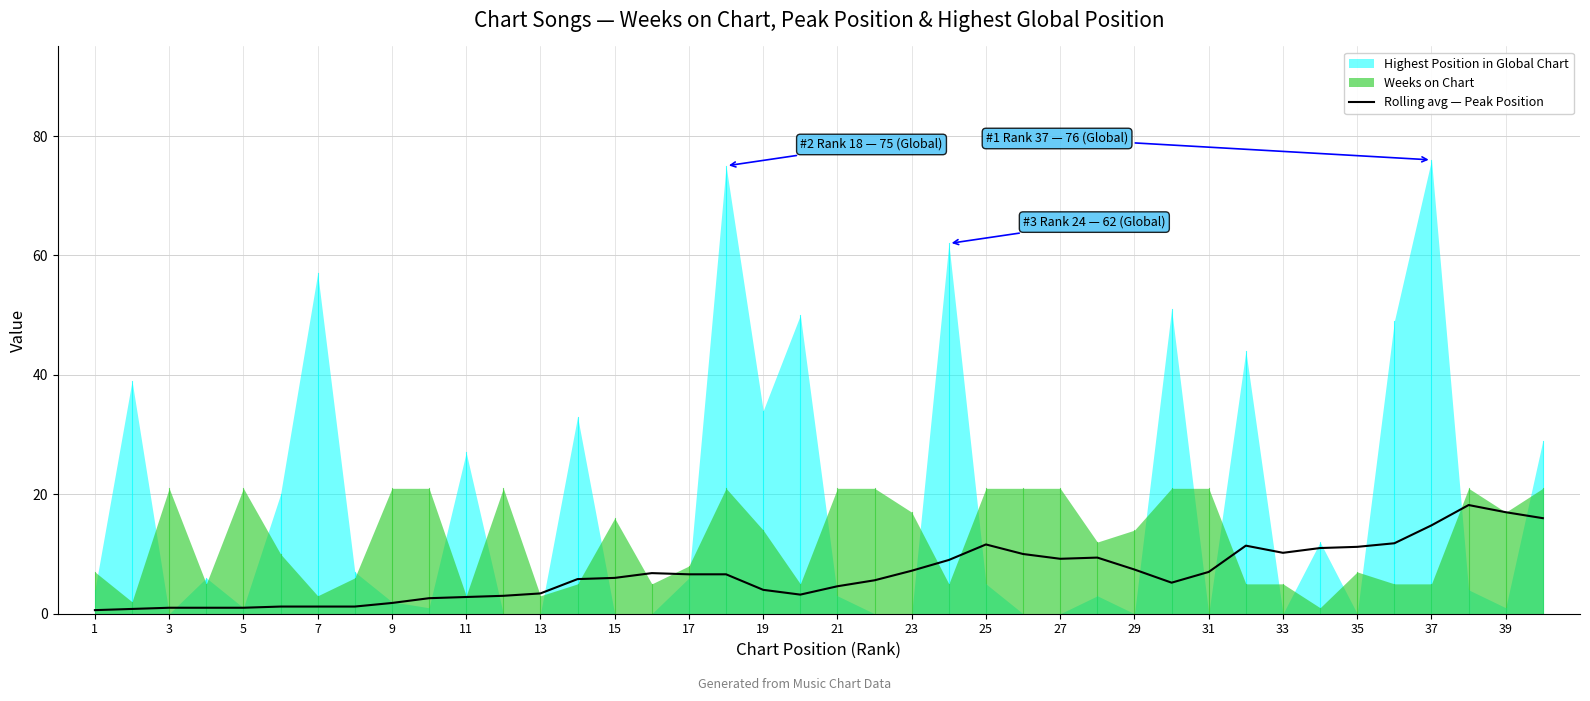

What is the maximum value for Rolling avg — Peak Position?

18.2